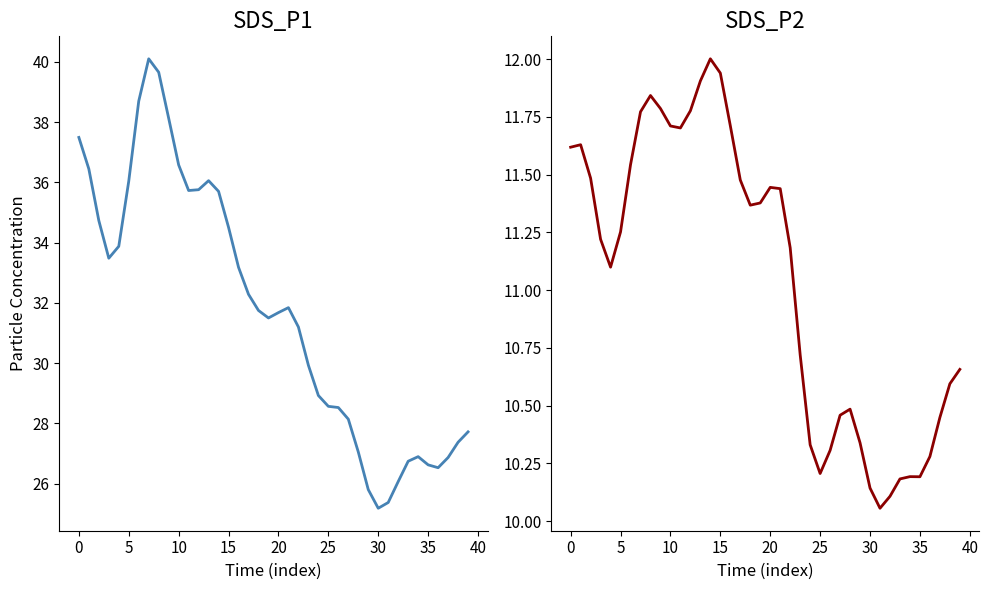

What is the label of the 27th point from the left?

26